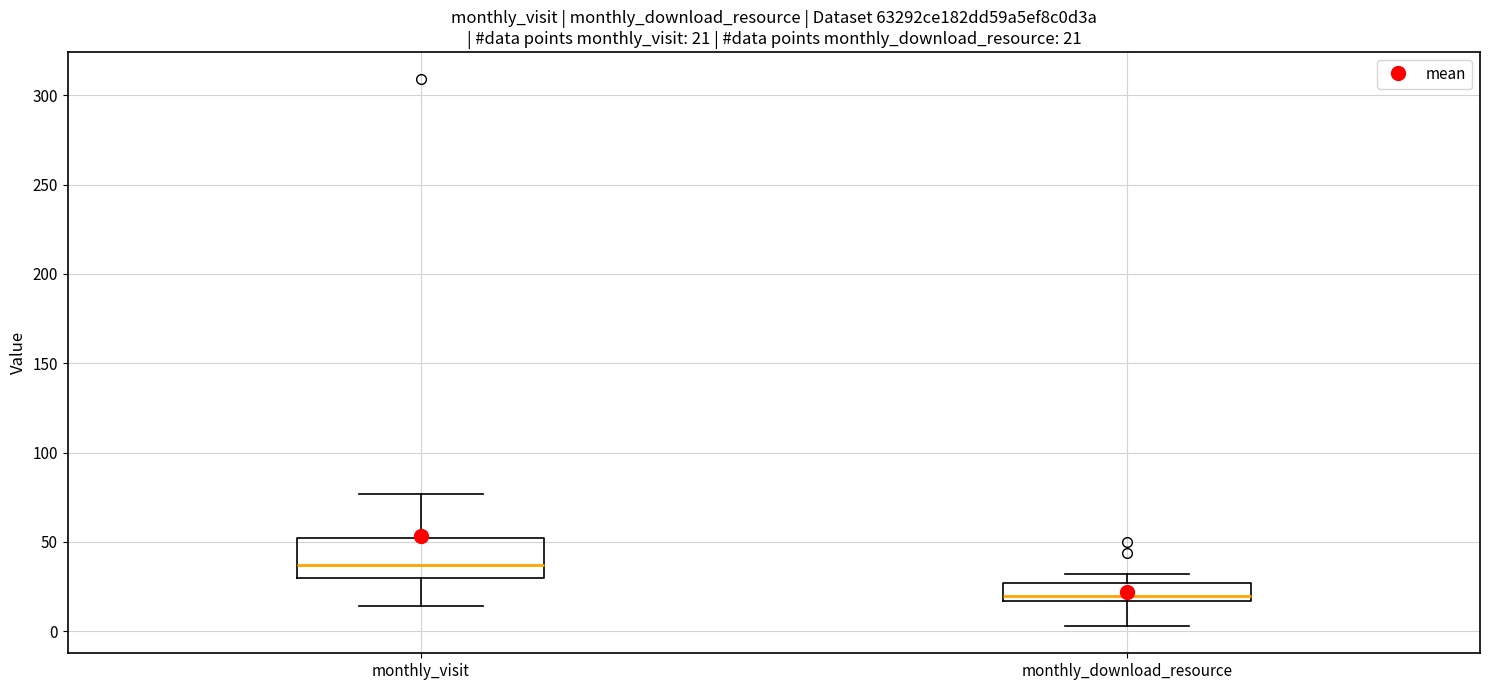

Which box is the tallest, from its lower edge to its upper edge?

monthly_visit